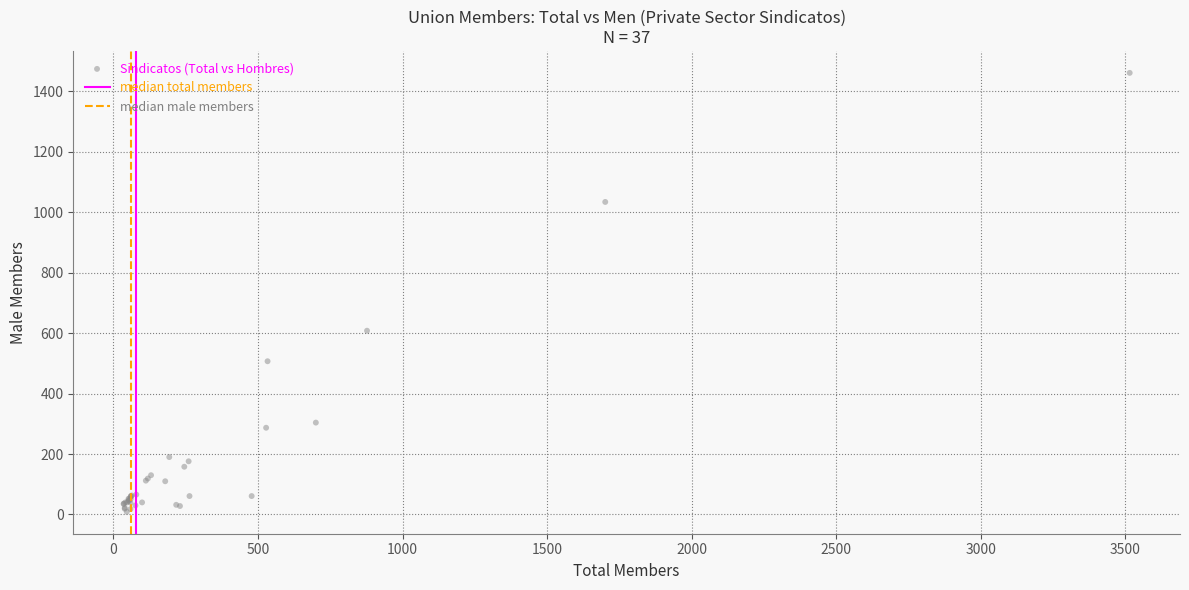

What Y value in the scatter plot is closest to 735?

608